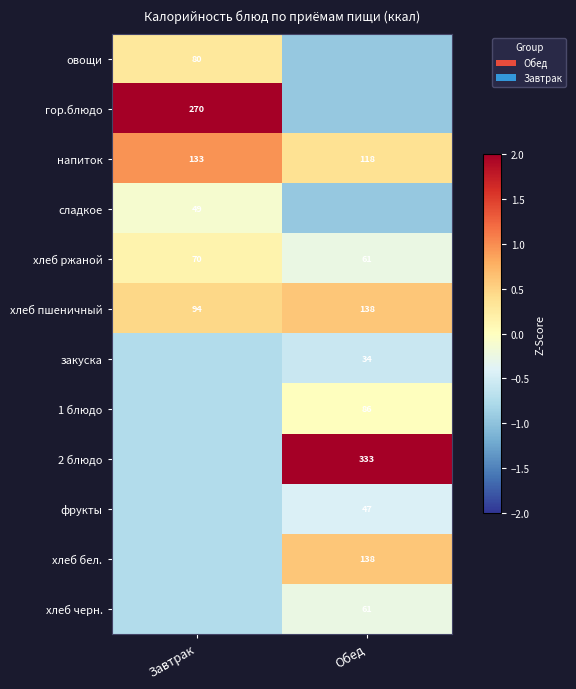

At which label does напиток reach its minimum?

Обед